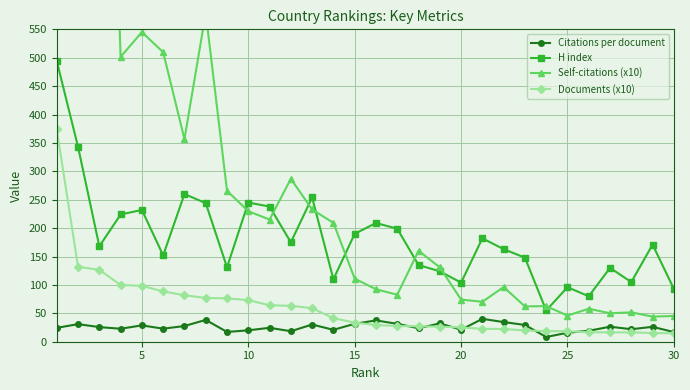

What is the highest value of the Documents (x10) series?

373.7